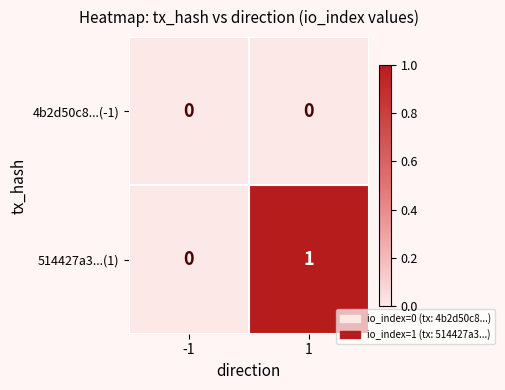

List the series in order of their peak value, highest first.

514427a3...(1), 4b2d50c8...(-1)